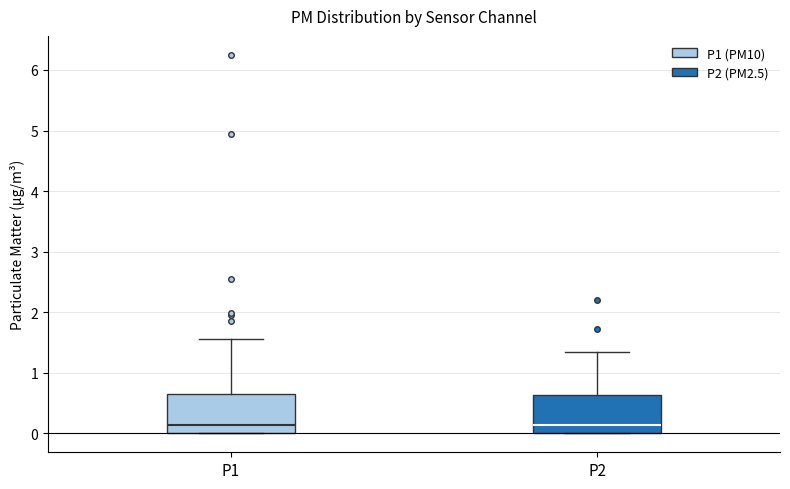

Reading left to right, read every box against the y-axis: the position of its median line, the range the box covers, and the ends of its whiskers. The values are not printed on the chart, so give them approximately, as read against the axis.

P1: median 0.1, box 0.0 to 0.7, whiskers 0.0 to 1.6
P2: median 0.1, box 0.0 to 0.6, whiskers 0.0 to 1.4